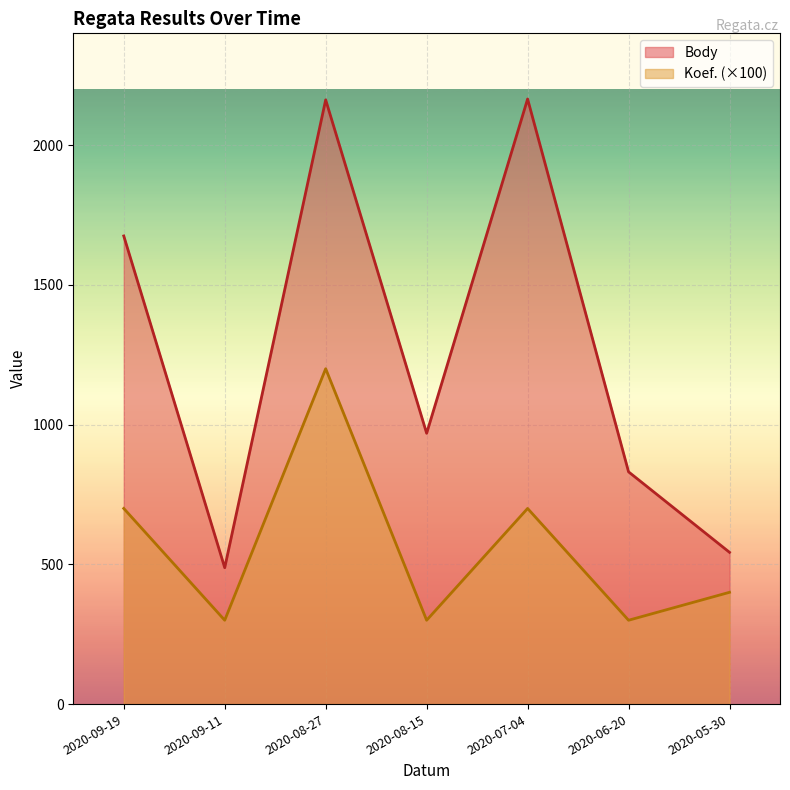

Rank the series by their average value, from highest to lowest.

Body, Koef. (×100)